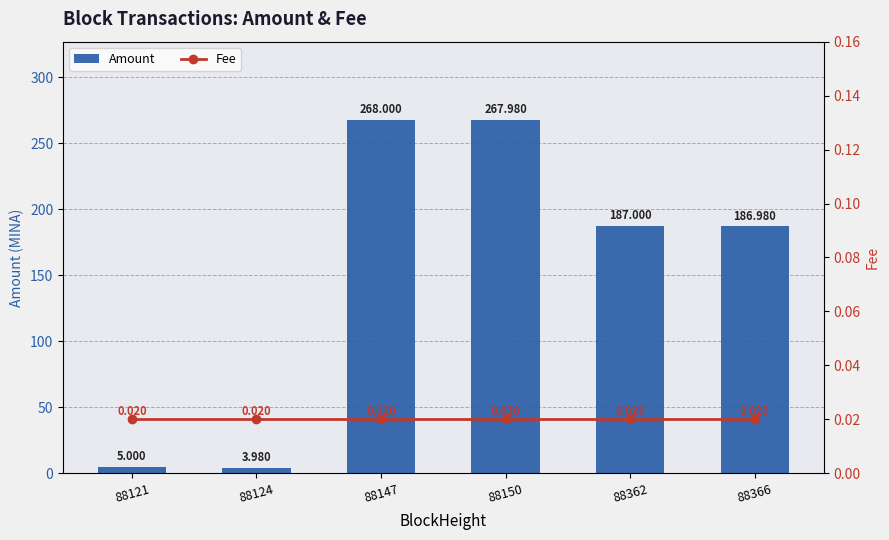

Reading left to right, extract all data points from this chart.

Amount: 5.0	4.0	268.0	268.0	187.0	187.0
Fee: 0.0	0.0	0.0	0.0	0.0	0.0